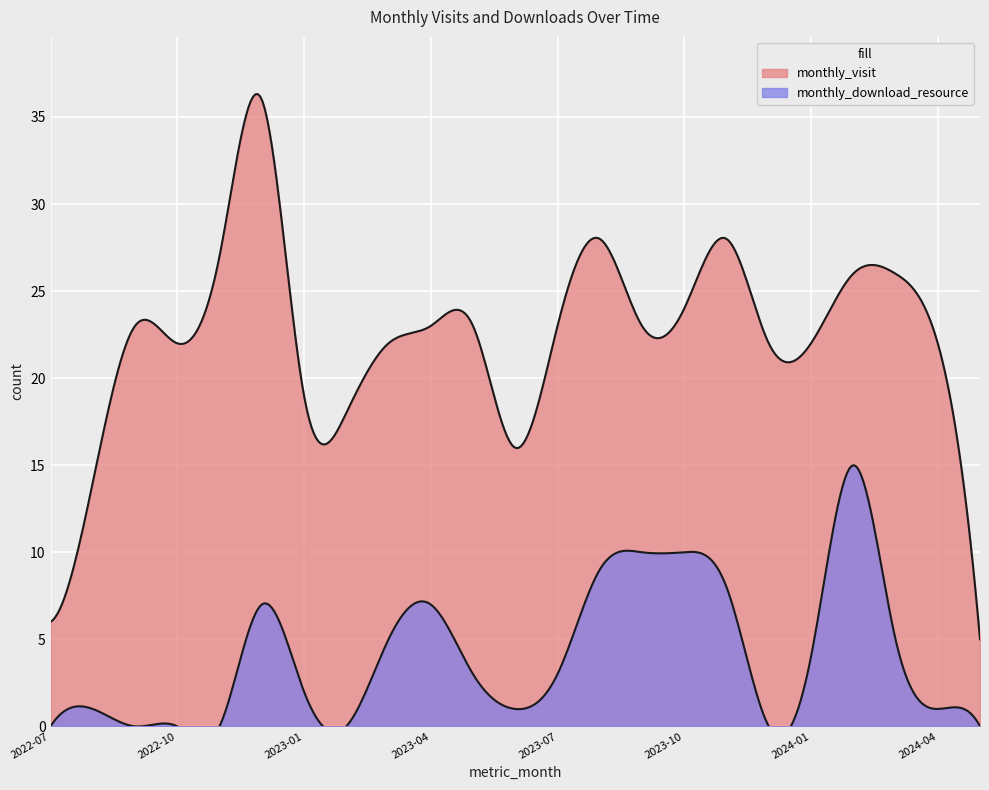

What is the label of the 17th point from the right?

2023-01